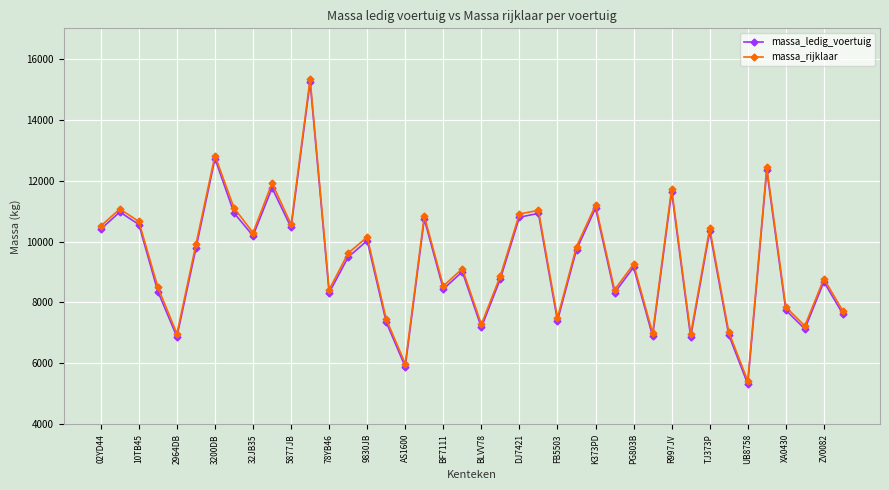

What is the value of the massa_rijklaar point at the 15th from the left?

10150